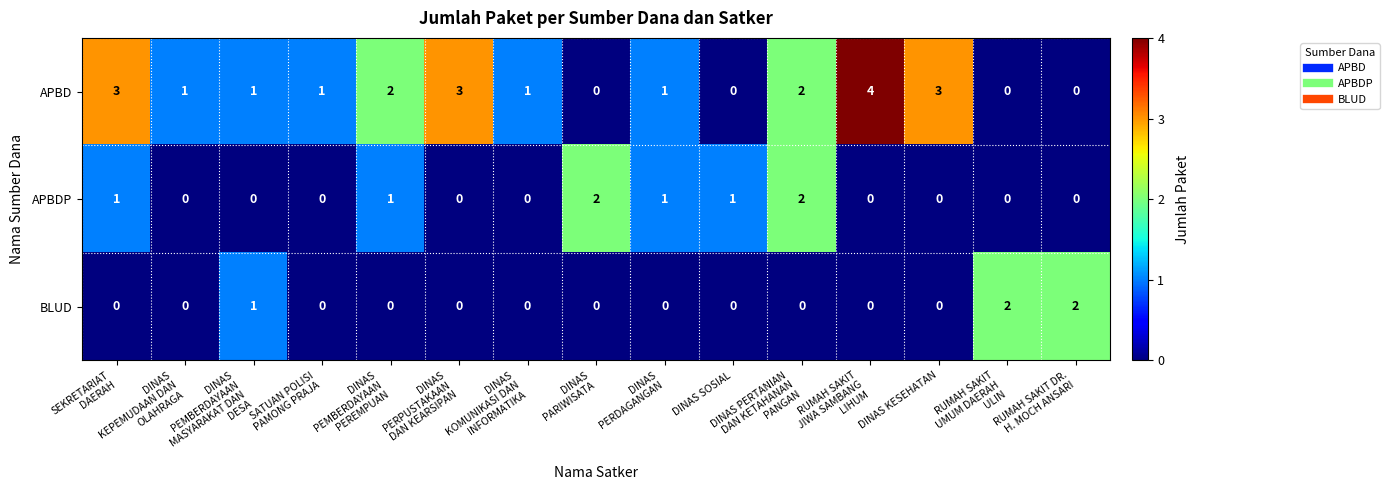

Which series has the largest range (max minus min)?

APBD